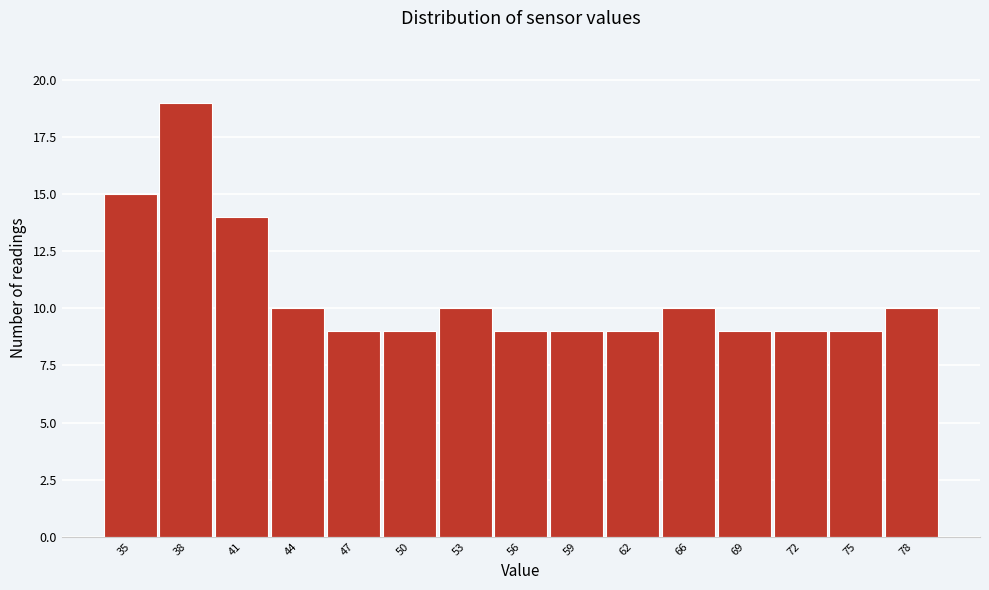

Reading left to right, transcribe all the data shown in this chart.

15	19	14	10	9	9	10	9	9	9	10	9	9	9	10